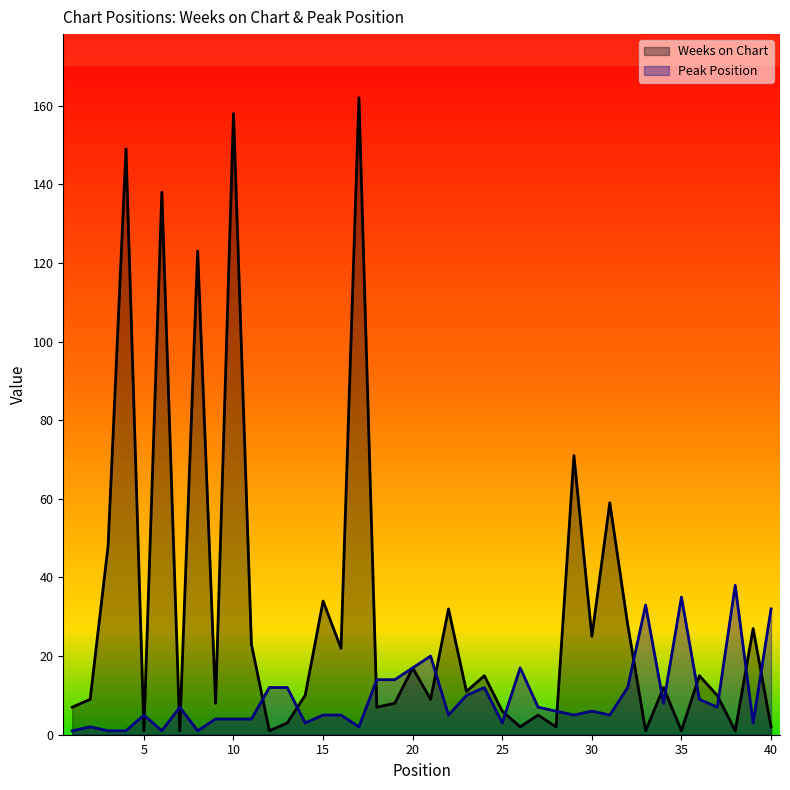

What are all the series names shown in the legend?

Weeks on Chart, Peak Position